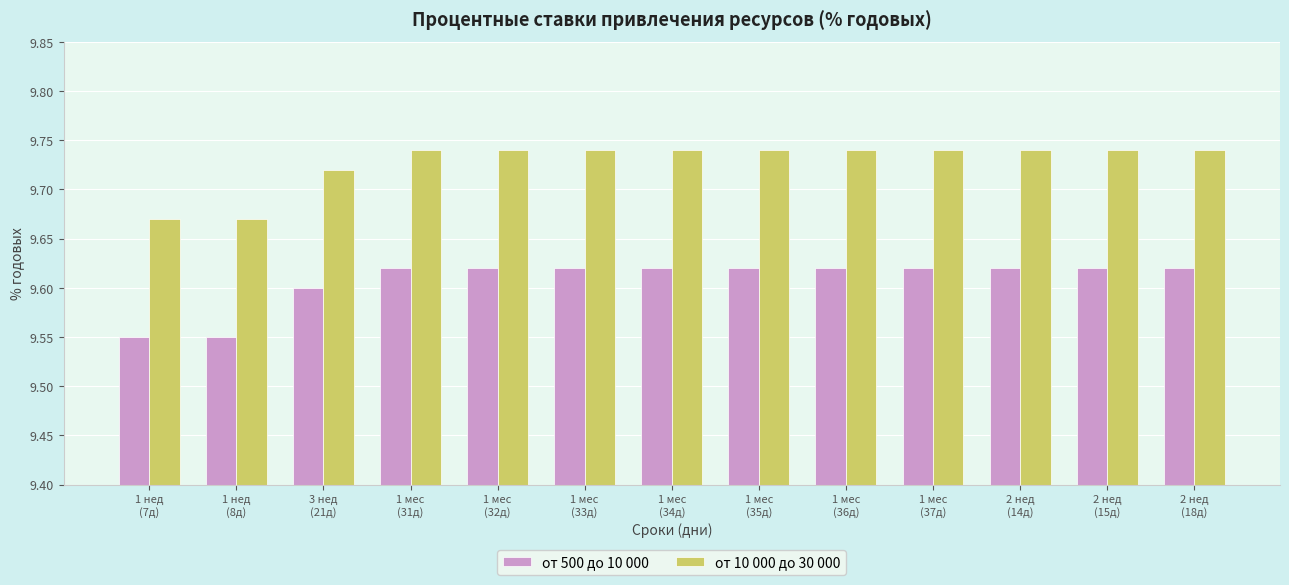

List the series in order of their peak value, highest first.

от 10 000 до 30 000, от 500 до 10 000